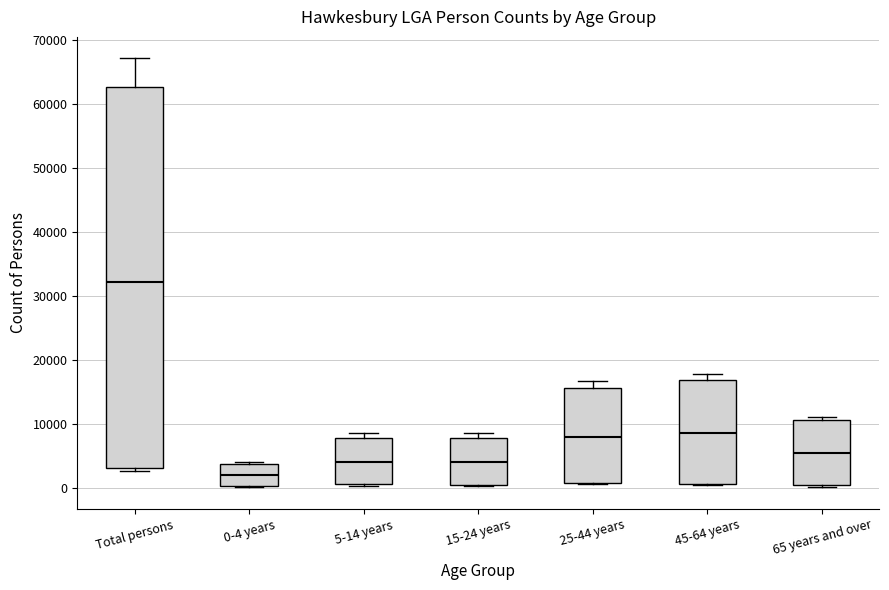

Which box is the tallest, from its lower edge to its upper edge?

Total persons